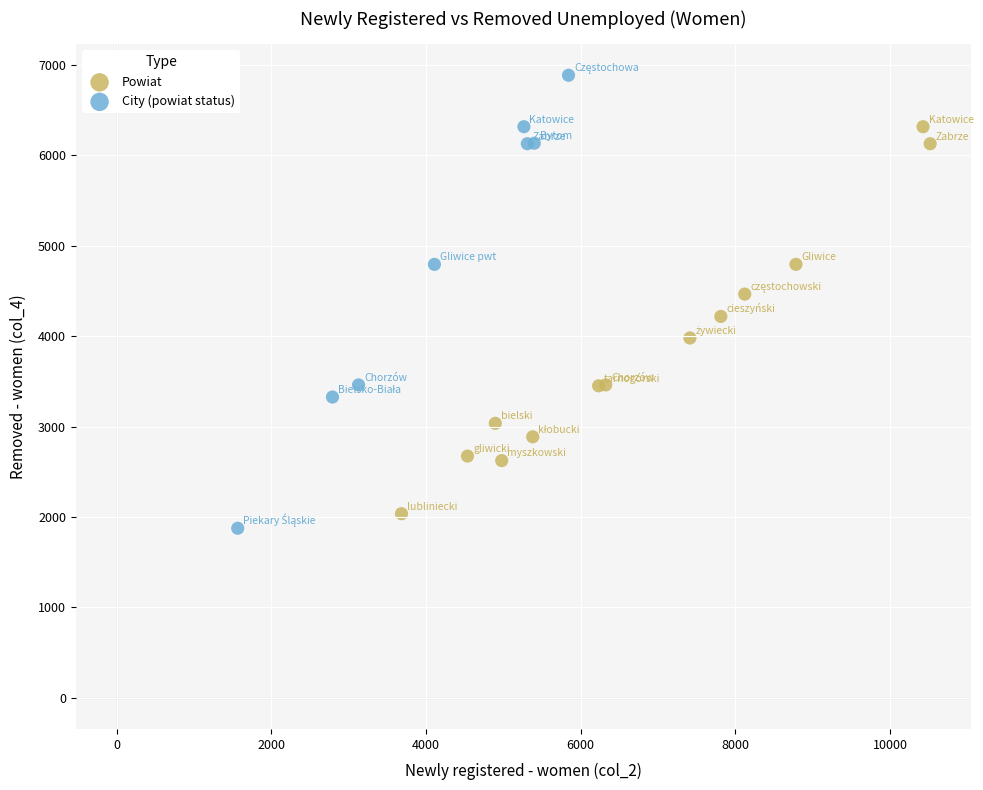

Which series reaches the maximum Y coordinate?

City (powiat status)